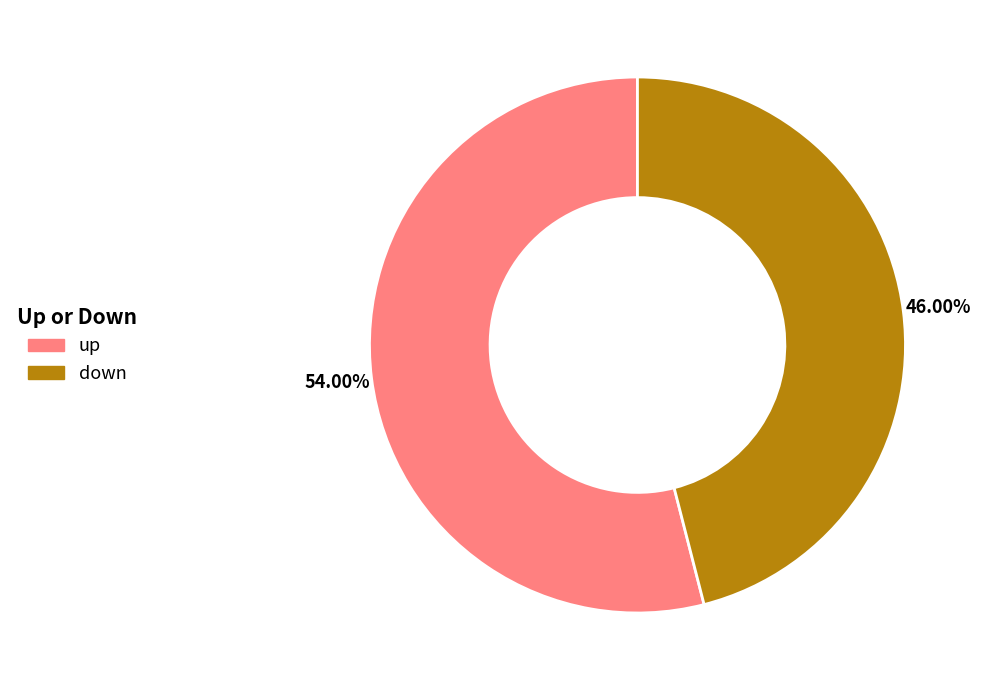

What is the ratio of the value at down to the value at up?

0.9